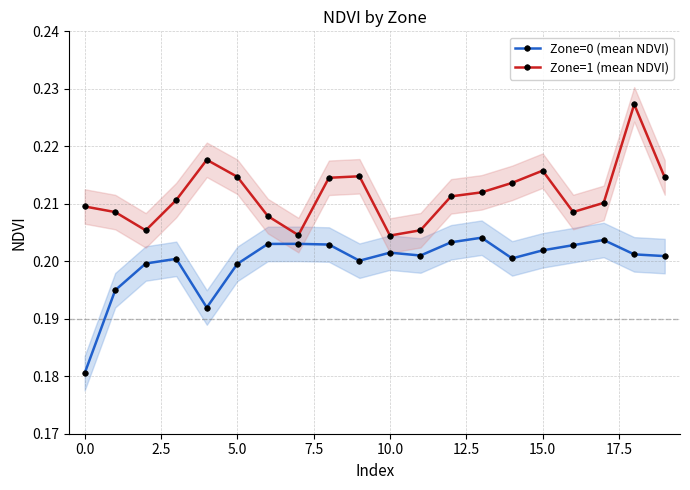

True or false: Zone=1 (mean NDVI) has more than 2 points higher than both neighbors.

True